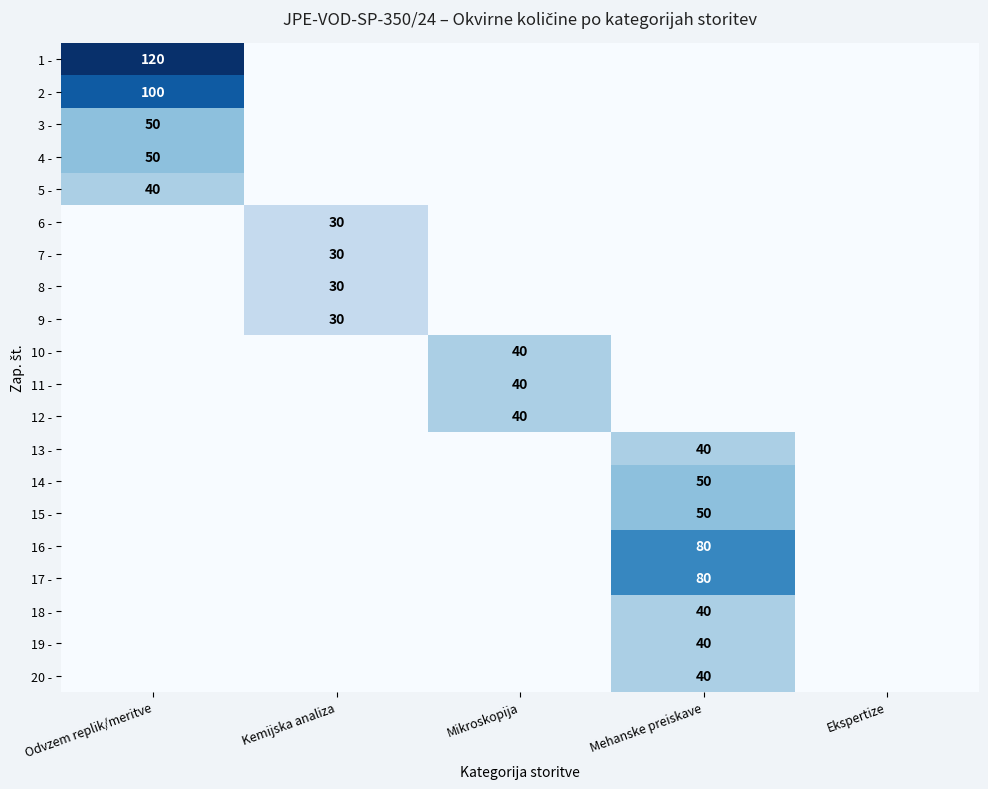

Is it true that 9 - equals 30 at Kemijska analiza?

True